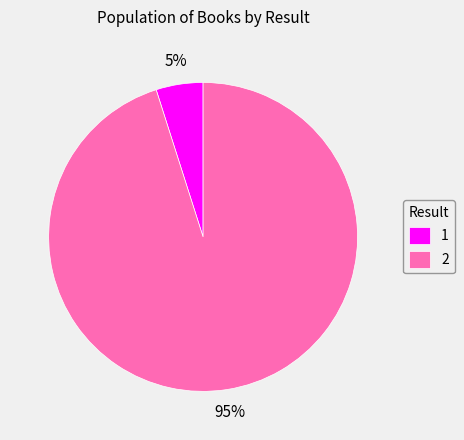

What percentage is the 1 slice, to the nearest percent?

5%